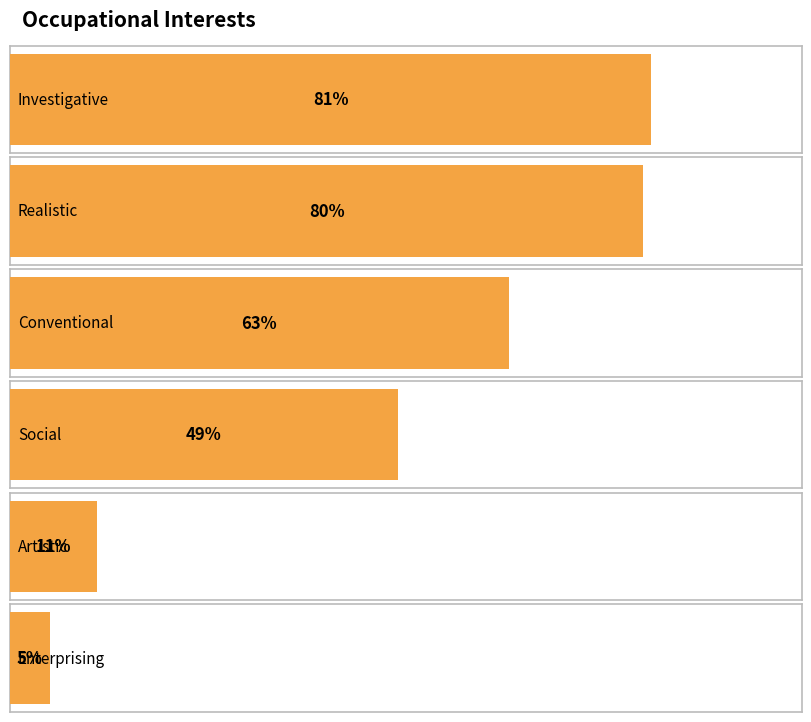

Is it true that the value at Conventional is 63?

True